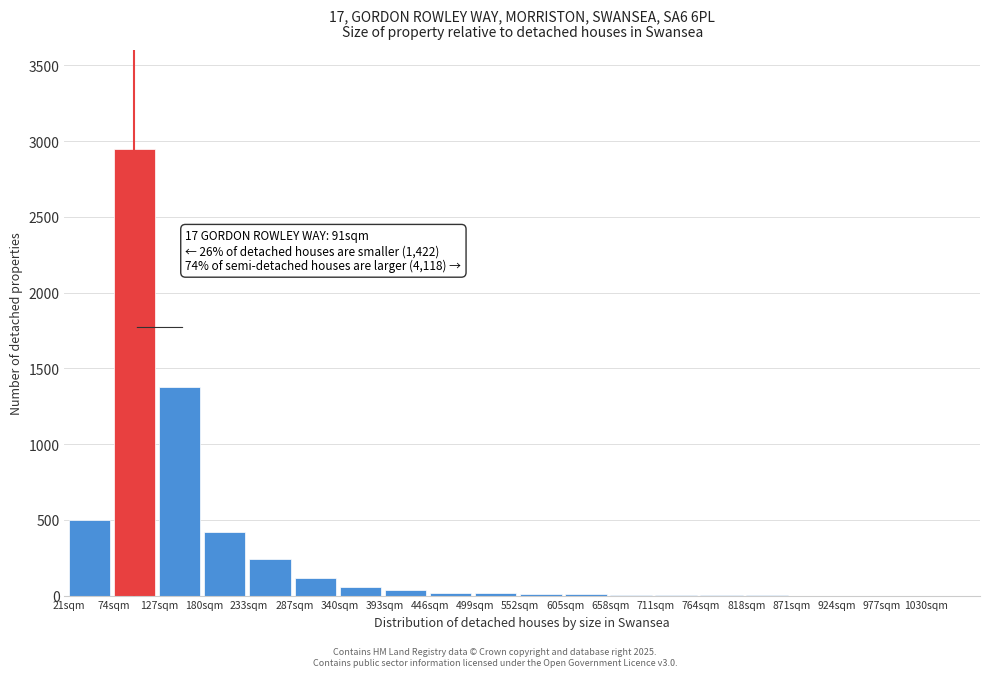

Which label corresponds to the largest value in the chart?

74sqm